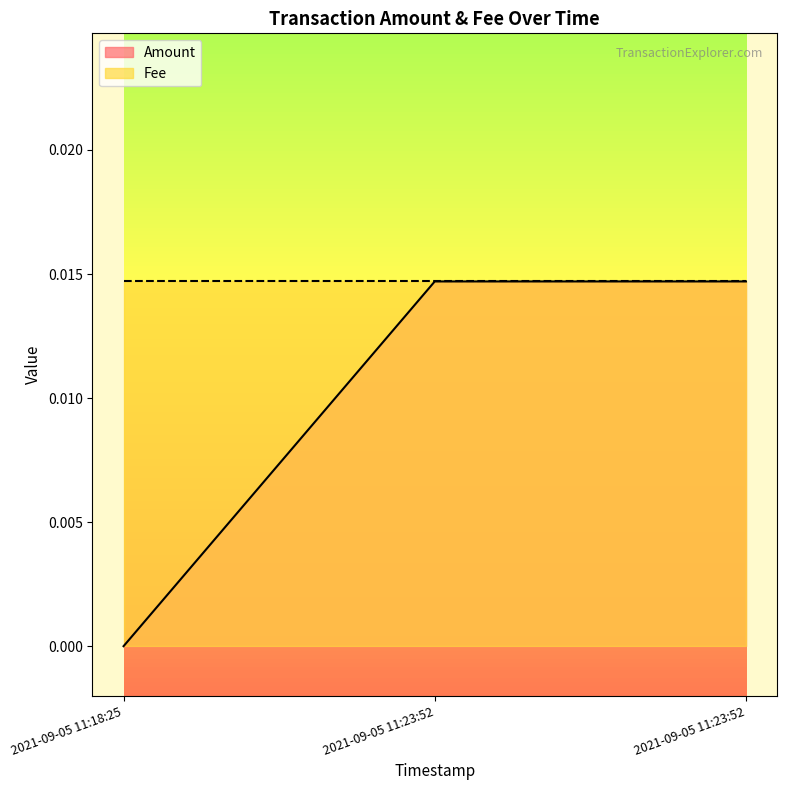

Reading right to left, extract all data points from this chart.

2021-09-05 11:23:52=0.0	2021-09-05 11:23:52=0.0	2021-09-05 11:18:25=0.0